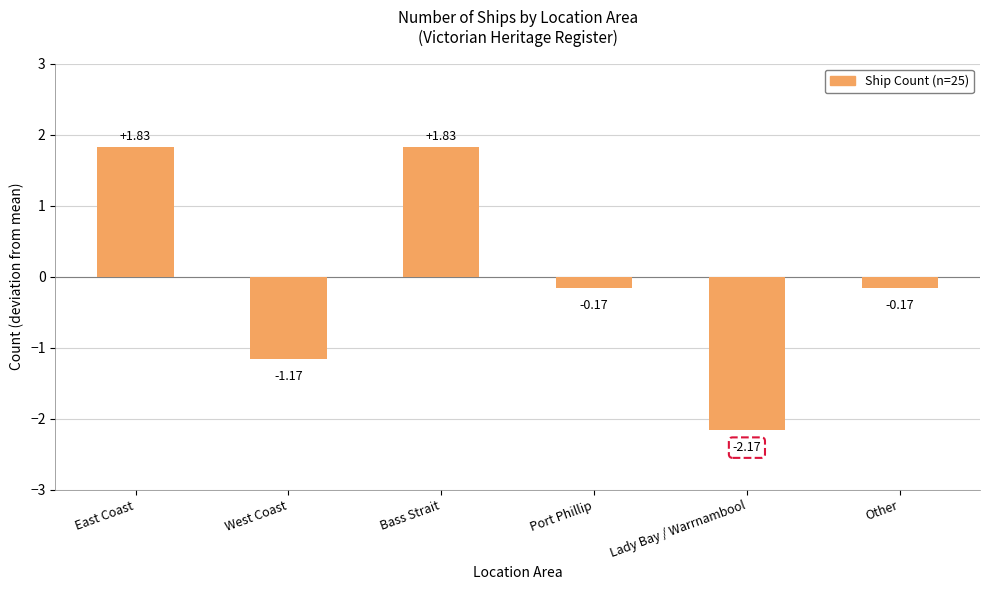

Count the number of data series in this chart.

1